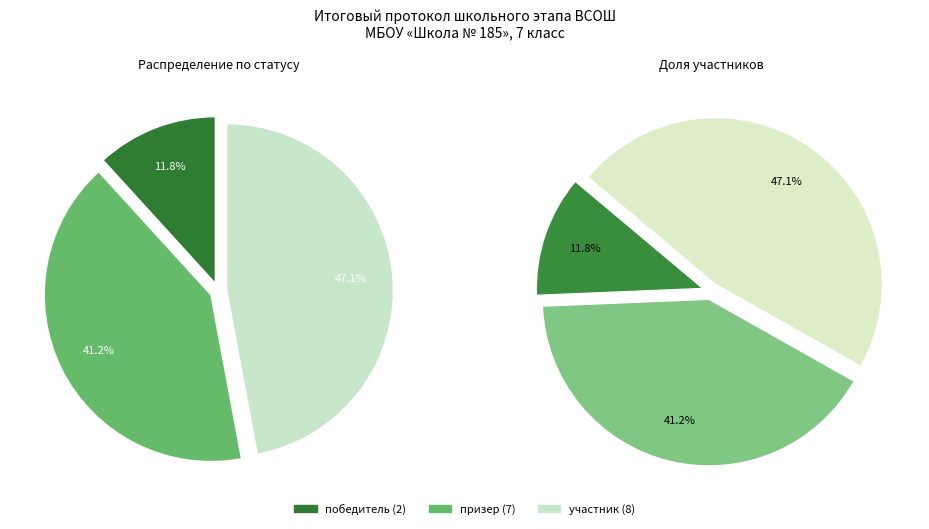

Count the number of slices in the pie.

3